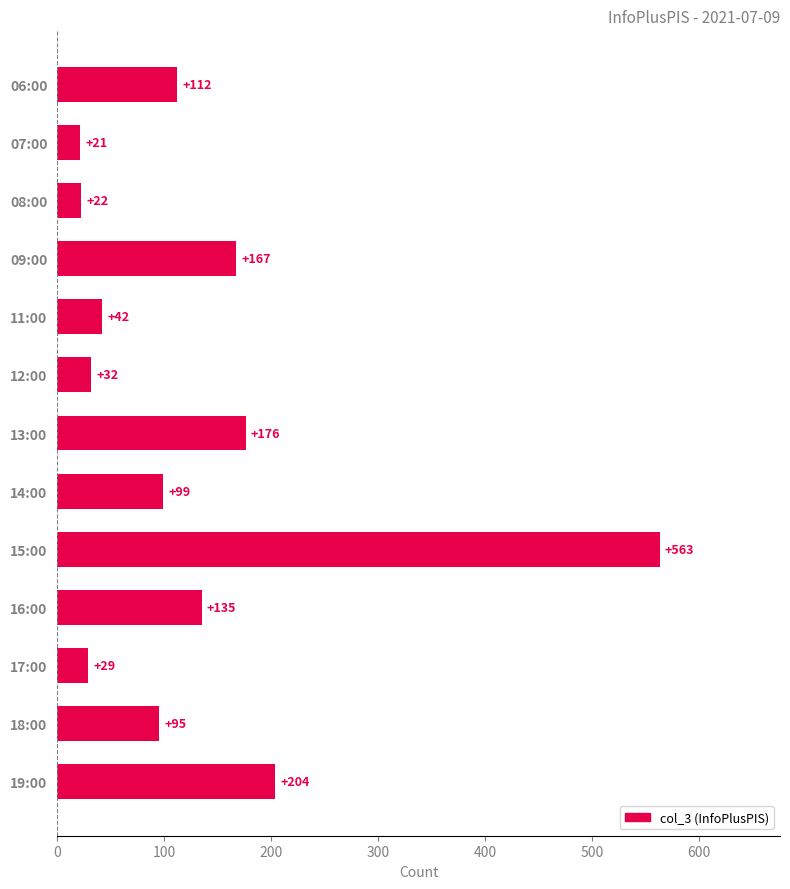

True or false: the data shows 176 at 13:00.

True